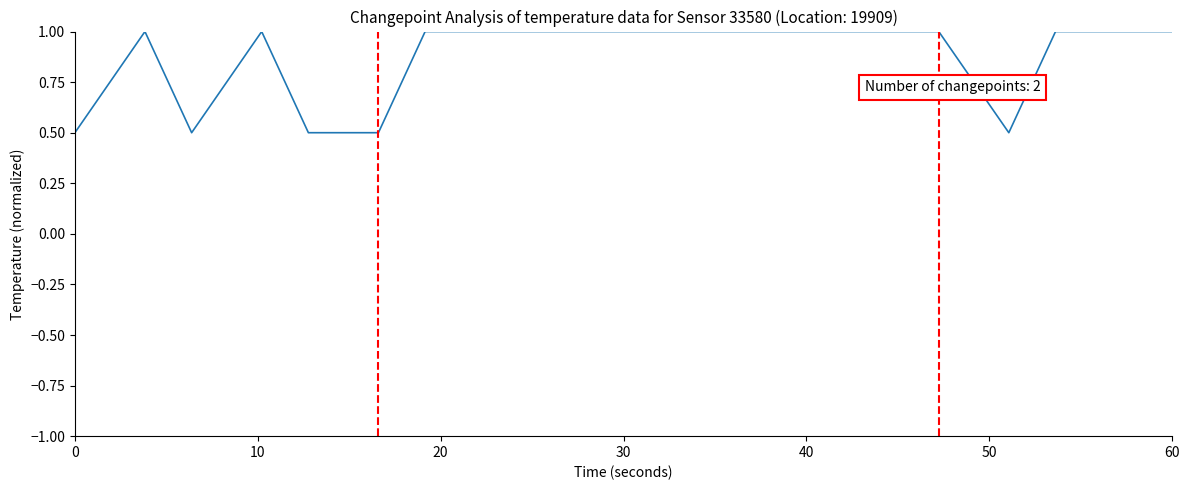

What is the difference between the maximum and minimum values?

0.5